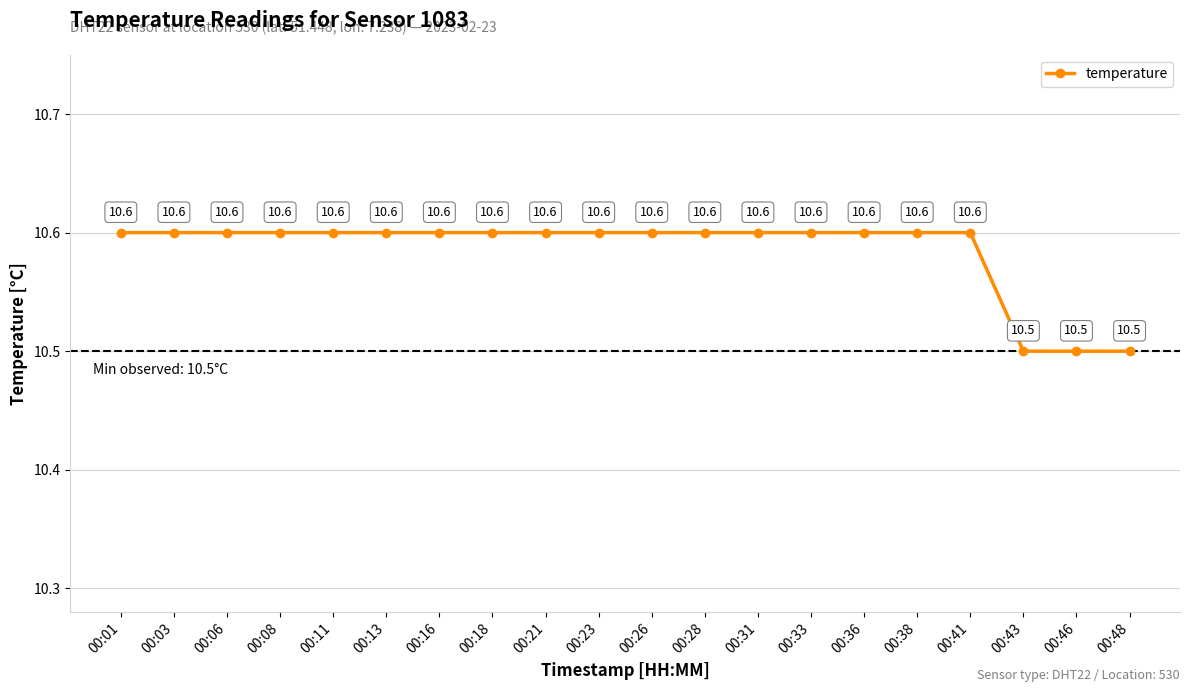

What is the sum of all values?

211.7